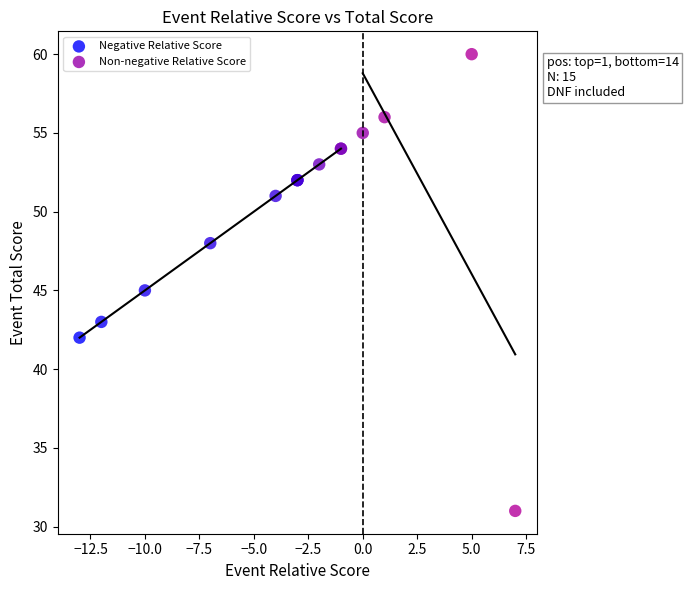

What are all the series names shown in the legend?

Negative Relative Score, Non-negative Relative Score